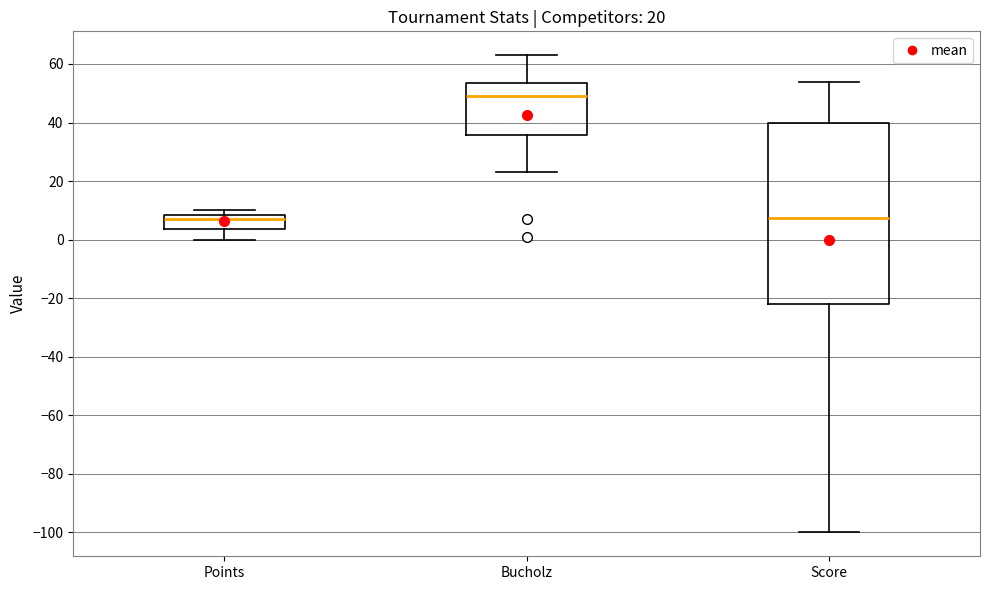

Comparing the boxes themselves (not the whiskers), which one is the tallest?

Score